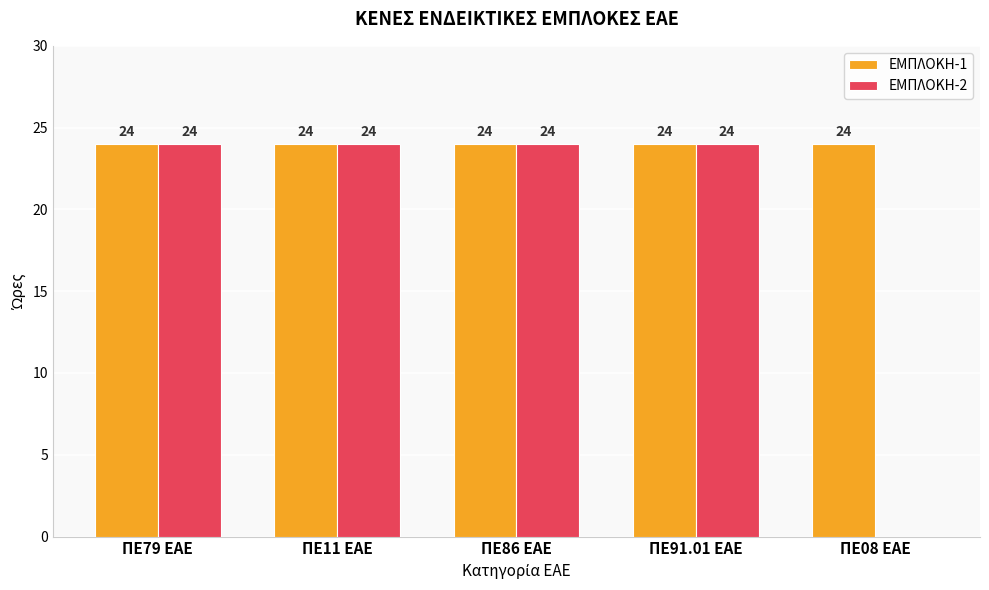

Reading left to right, extract all data points from this chart.

ΕΜΠΛΟΚΗ-1: ΠΕ79 ΕΑΕ=24	ΠΕ11 ΕΑΕ=24	ΠΕ86 ΕΑΕ=24	ΠΕ91.01 ΕΑΕ=24	ΠΕ08 ΕΑΕ=24
ΕΜΠΛΟΚΗ-2: ΠΕ79 ΕΑΕ=24	ΠΕ11 ΕΑΕ=24	ΠΕ86 ΕΑΕ=24	ΠΕ91.01 ΕΑΕ=24	ΠΕ08 ΕΑΕ=0